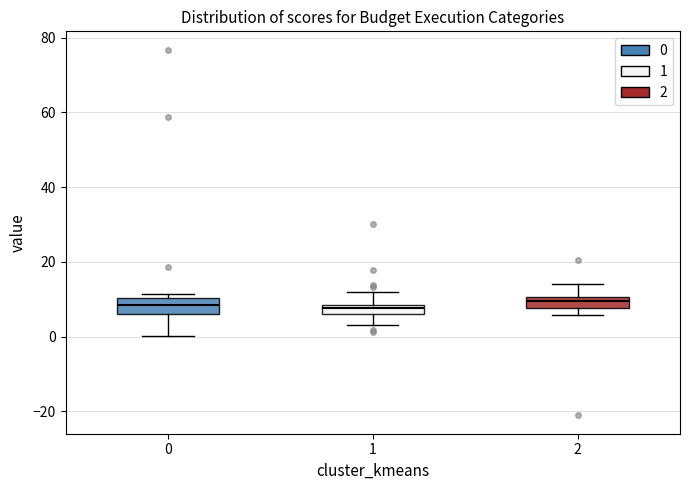

Where does the upper whisker of the box at x = 2 end on the y-axis? The values are not printed on the chart, so give them approximately, as read against the axis.

14